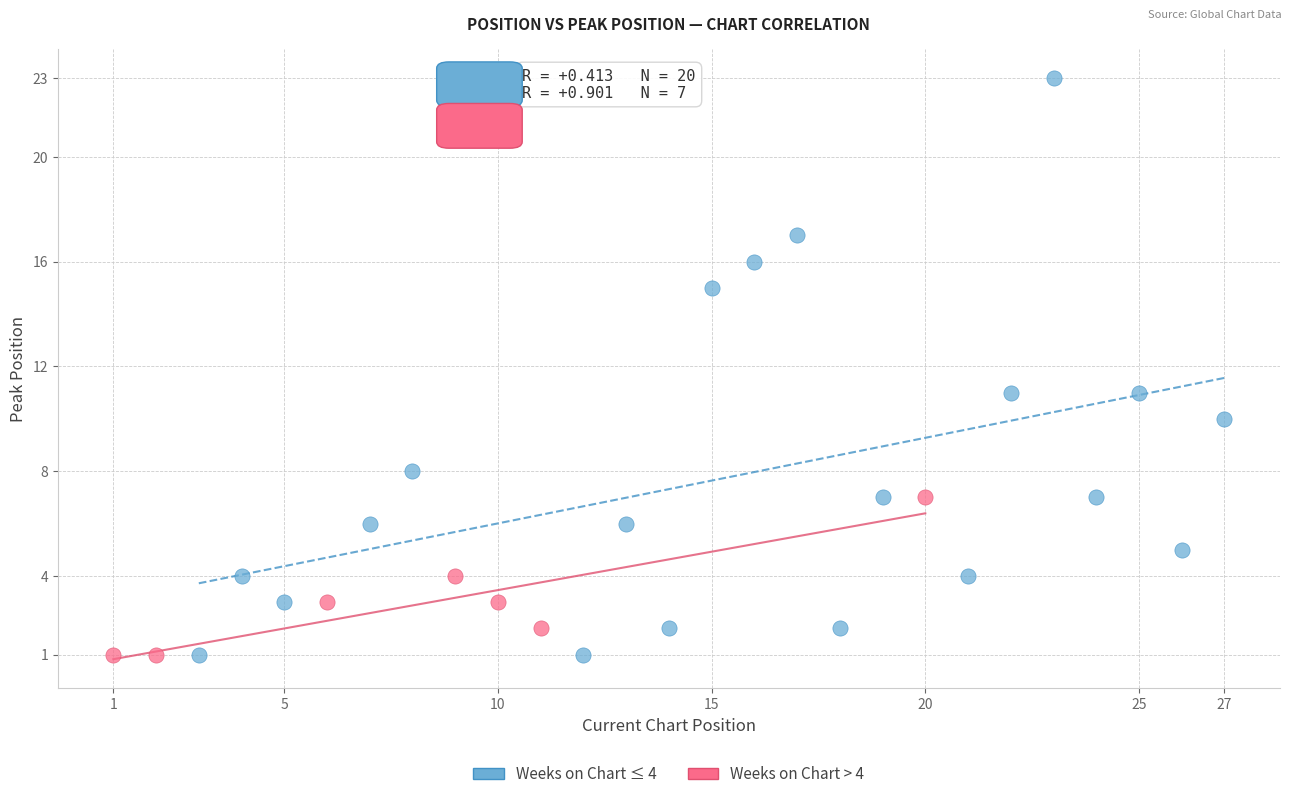

Which series has the largest Y range (max minus min)?

Weeks on Chart ≤ 4